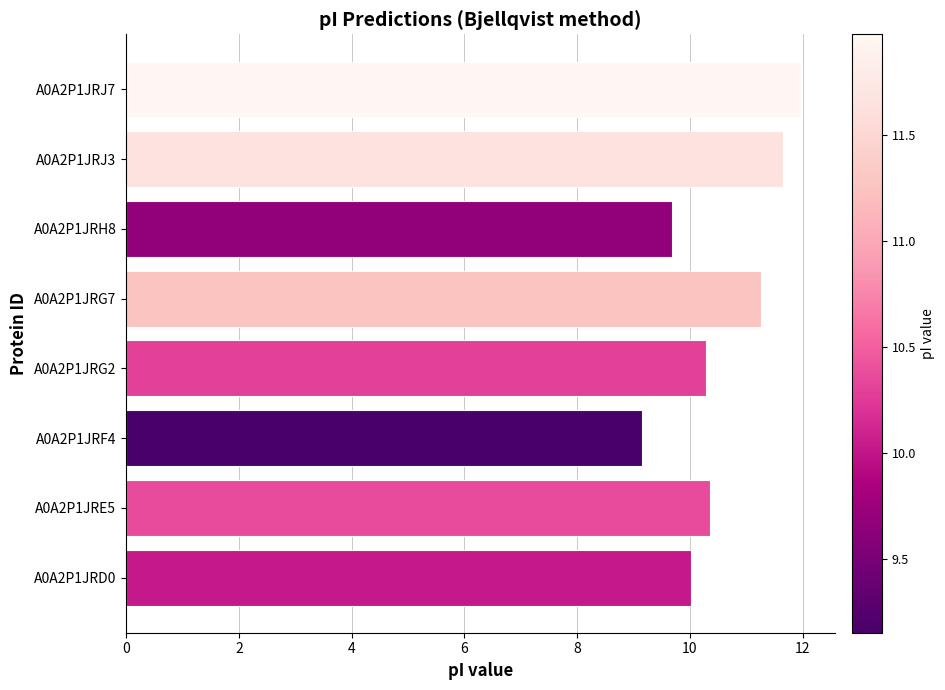

The value at A0A2P1JRJ3 is 11.7. True or false?

True